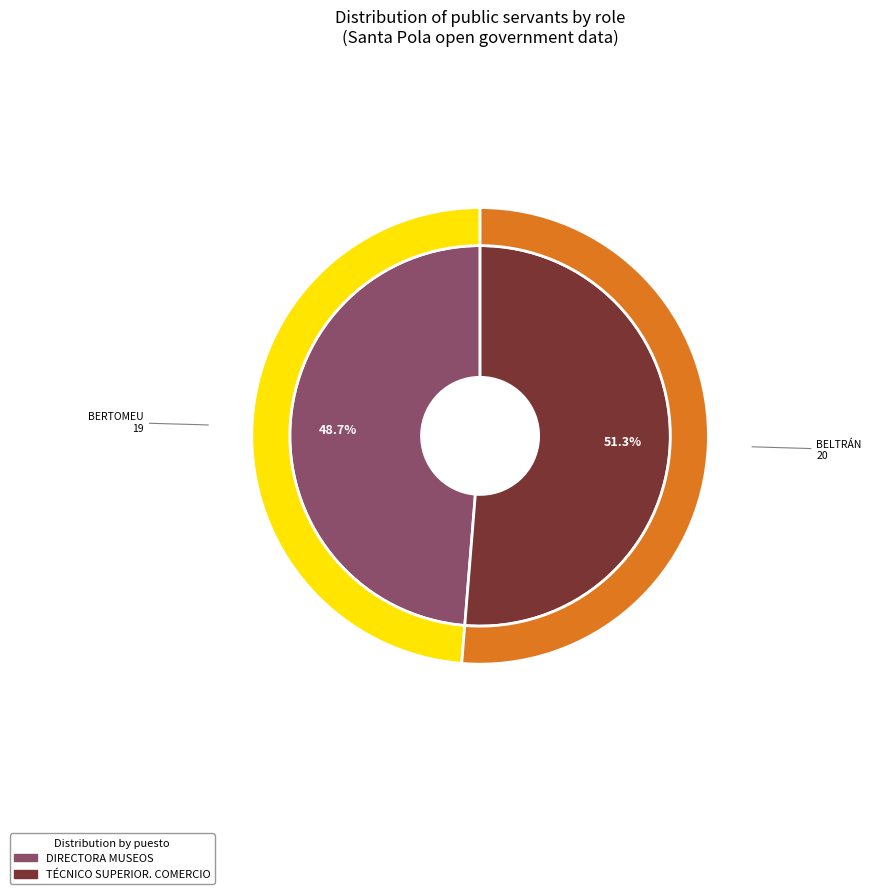

To the nearest percent, what is the average slice percentage?

50%